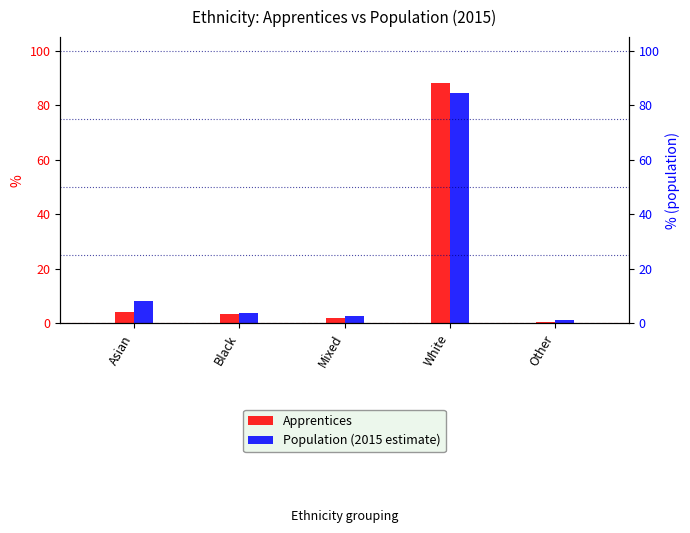

Reading right to left, extract all data points from this chart.

Apprentices: Other=0.7	White=88.0	Mixed=2.1	Black=3.5	Asian=4.3
Population (2015 estimate): Other=1.1	White=84.6	Mixed=2.6	Black=3.7	Asian=8.2